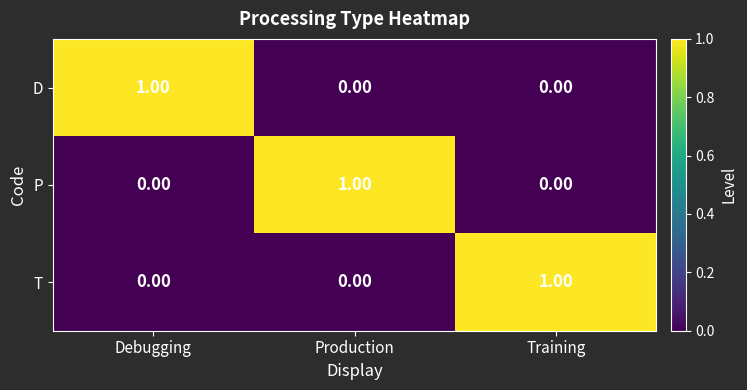

At which label does D reach its peak?

Debugging